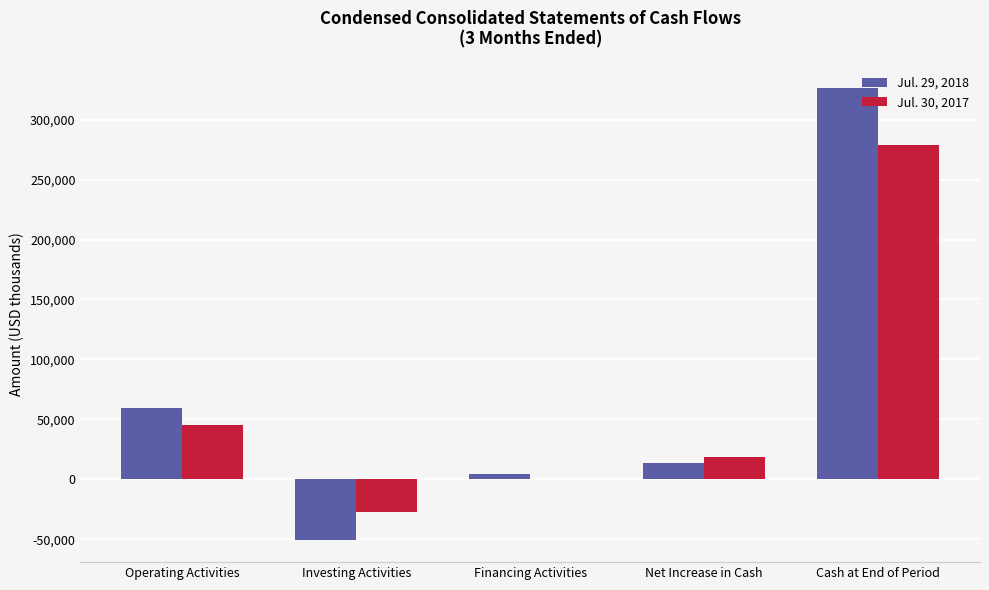

What is the sum of the Jul. 30, 2017 values at Net Increase in Cash and Operating Activities?

64310